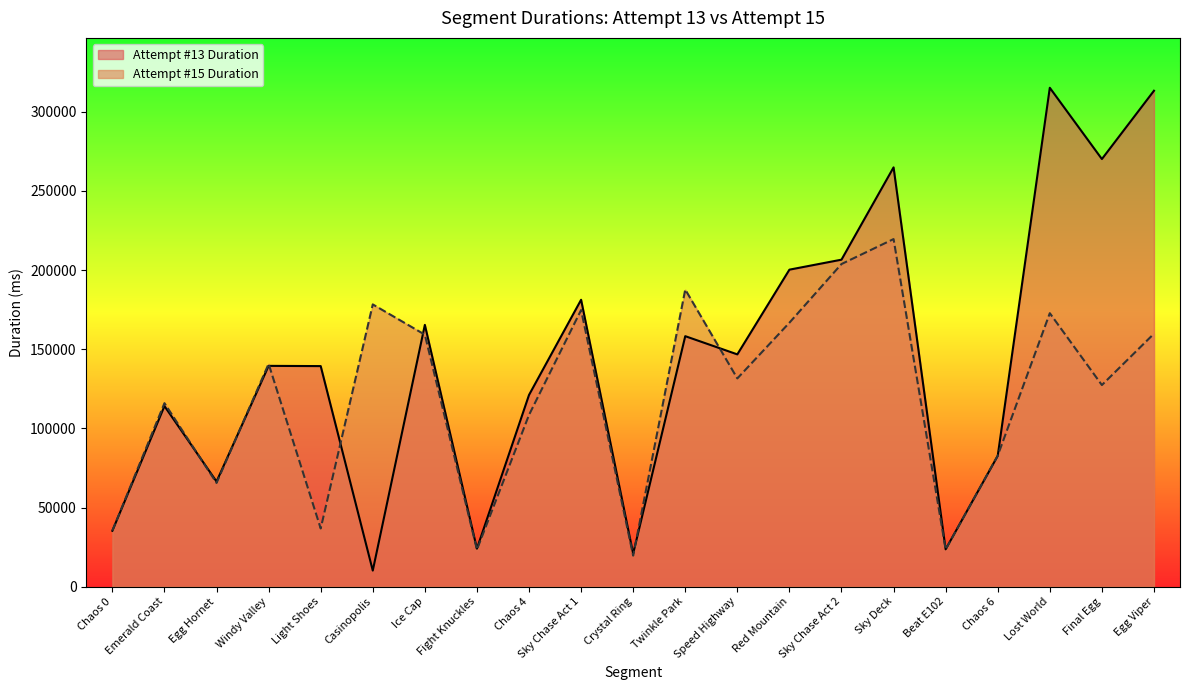

At which label is Attempt #15 Duration closest to 119585?

Emerald Coast